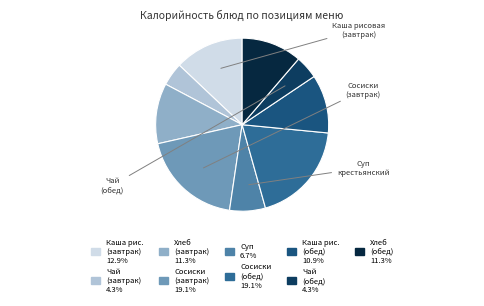

What is the largest slice in the pie chart?

Сосиски (завтрак)